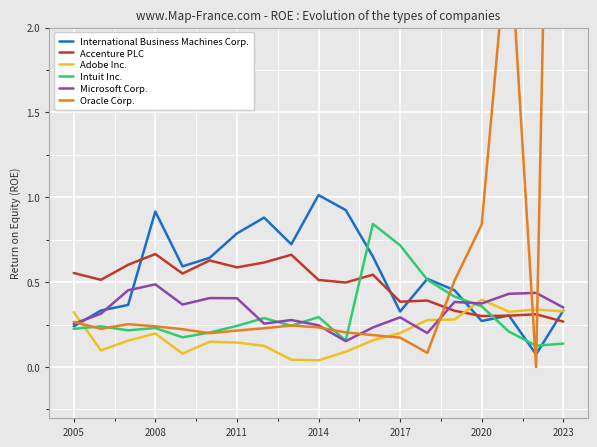

How many intersections are there between Intuit Inc. and International Business Machines Corp.?

6